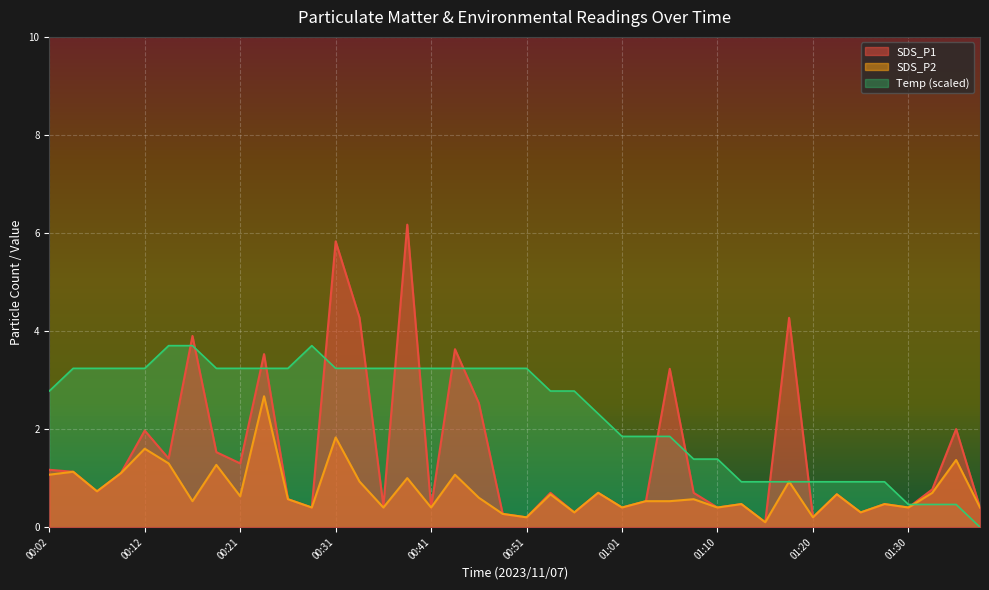

Which has a higher value, 01:13 or 00:29?

01:13